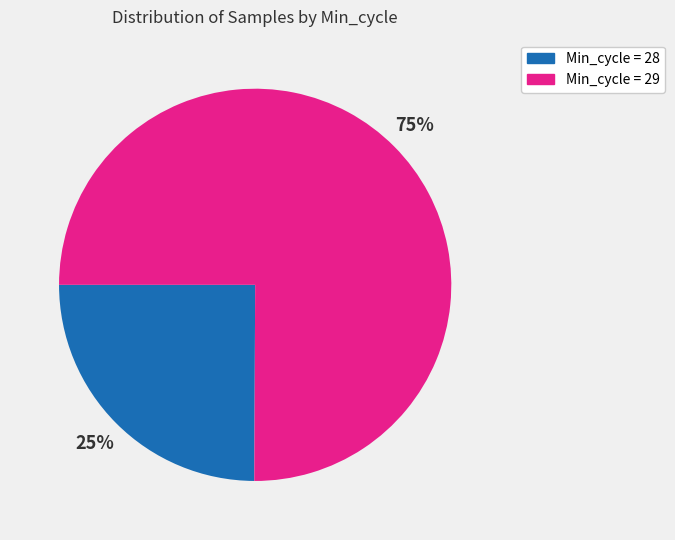

Combined, do Min_cycle = 29 and Min_cycle = 28 account for over 50%?

Yes